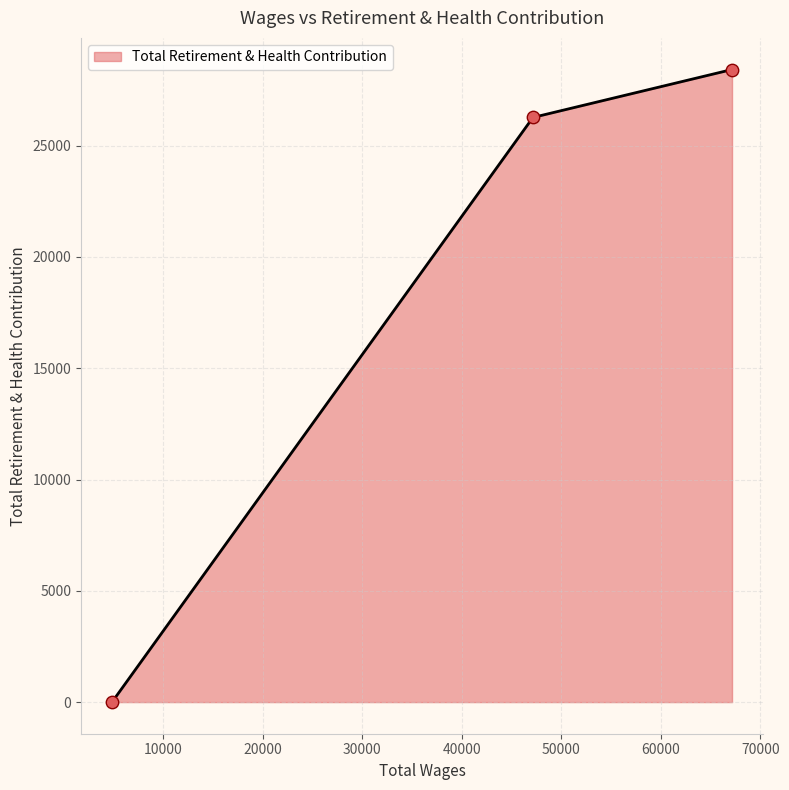

What is the change in value from 47145.0 to 4890.0?

-26264